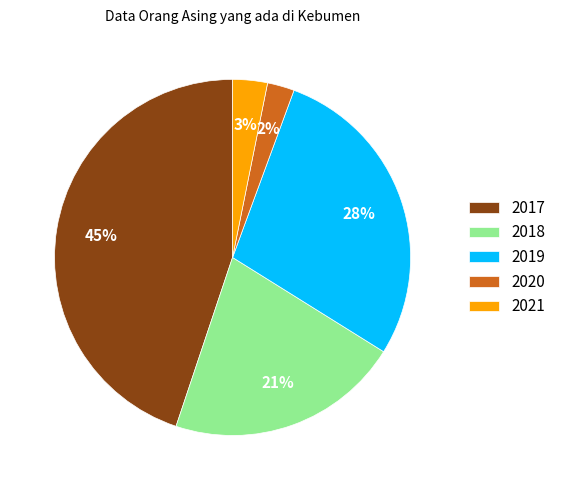

To the nearest percent, what portion does 2017 represent?

45%